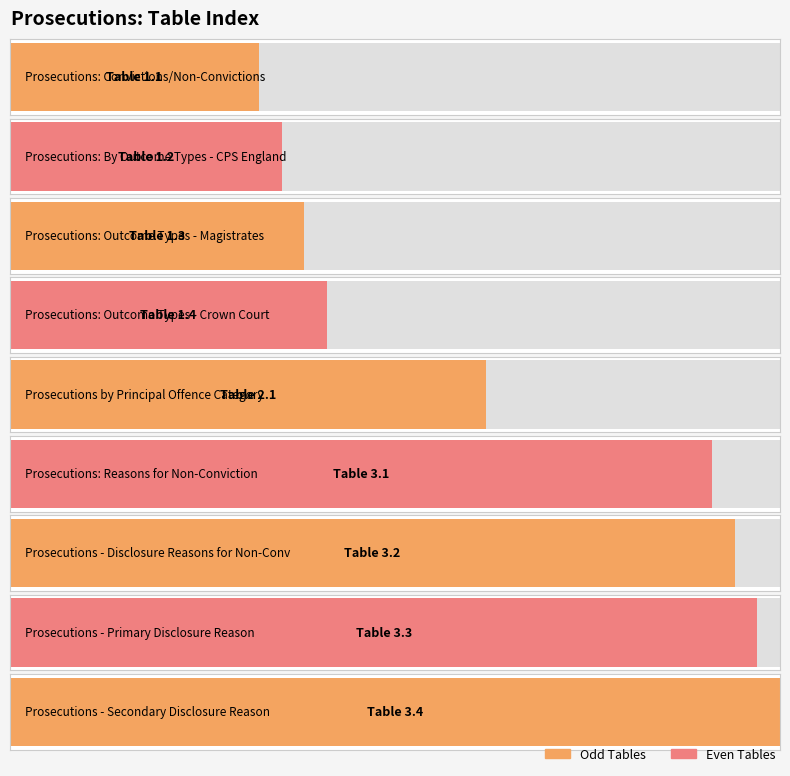

At which label does the data first exceed 2?

2.1